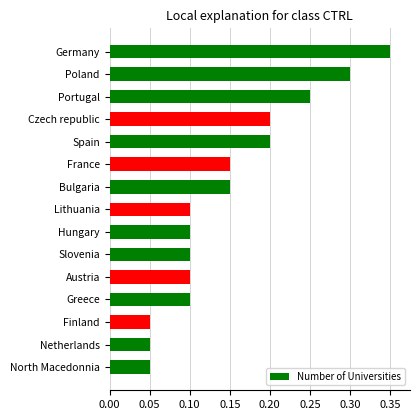

Does the chart contain any negative values?

No